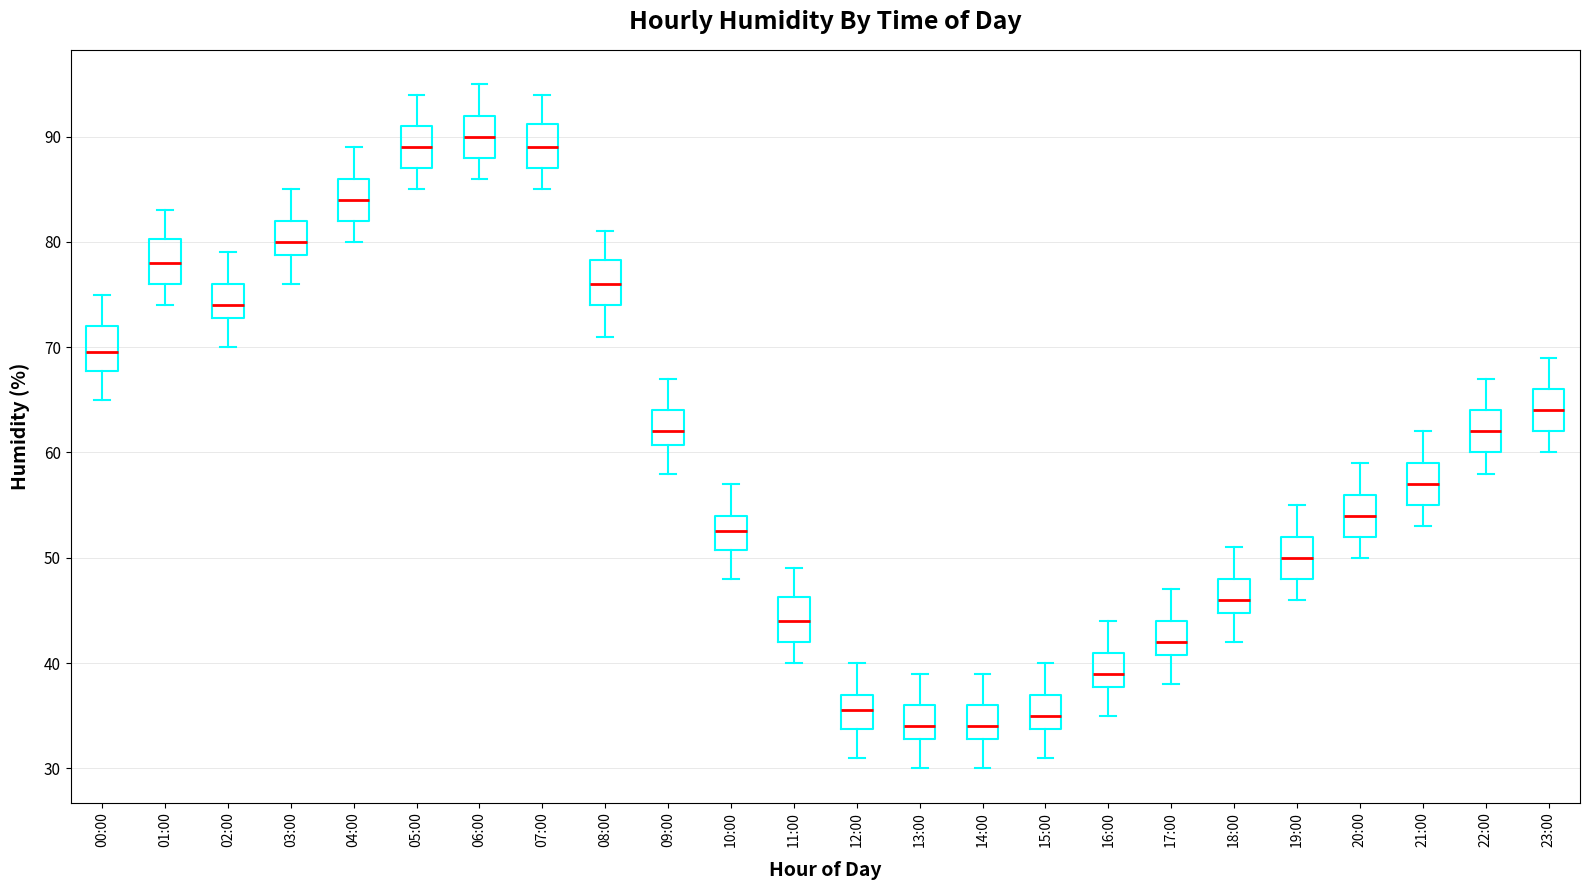

Reading left to right, read every box against the y-axis: the position of its median line, the range the box covers, and the ends of its whiskers. The values are not printed on the chart, so give them approximately, as read against the axis.

00:00: median 70, box 68 to 72, whiskers 65 to 75
01:00: median 78, box 76 to 80, whiskers 74 to 83
02:00: median 74, box 73 to 76, whiskers 70 to 79
03:00: median 80, box 79 to 82, whiskers 76 to 85
04:00: median 84, box 82 to 86, whiskers 80 to 89
05:00: median 89, box 87 to 91, whiskers 85 to 94
06:00: median 90, box 88 to 92, whiskers 86 to 95
07:00: median 89, box 87 to 91, whiskers 85 to 94
08:00: median 76, box 74 to 78, whiskers 71 to 81
09:00: median 62, box 61 to 64, whiskers 58 to 67
10:00: median 53, box 51 to 54, whiskers 48 to 57
11:00: median 44, box 42 to 46, whiskers 40 to 49
12:00: median 36, box 34 to 37, whiskers 31 to 40
13:00: median 34, box 33 to 36, whiskers 30 to 39
14:00: median 34, box 33 to 36, whiskers 30 to 39
15:00: median 35, box 34 to 37, whiskers 31 to 40
16:00: median 39, box 38 to 41, whiskers 35 to 44
17:00: median 42, box 41 to 44, whiskers 38 to 47
18:00: median 46, box 45 to 48, whiskers 42 to 51
19:00: median 50, box 48 to 52, whiskers 46 to 55
20:00: median 54, box 52 to 56, whiskers 50 to 59
21:00: median 57, box 55 to 59, whiskers 53 to 62
22:00: median 62, box 60 to 64, whiskers 58 to 67
23:00: median 64, box 62 to 66, whiskers 60 to 69